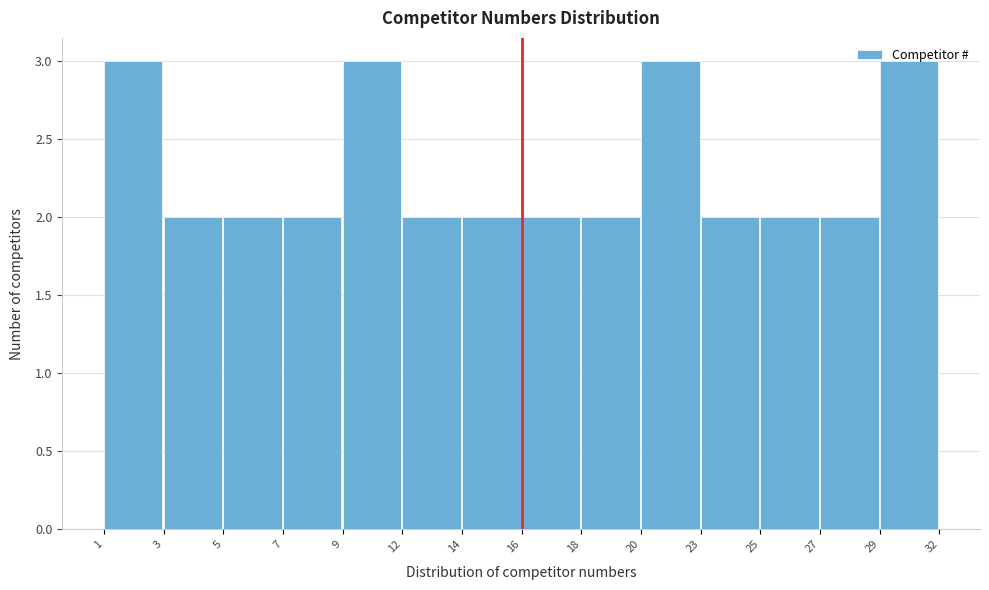

What is the value of the 6th bar from the left?

2